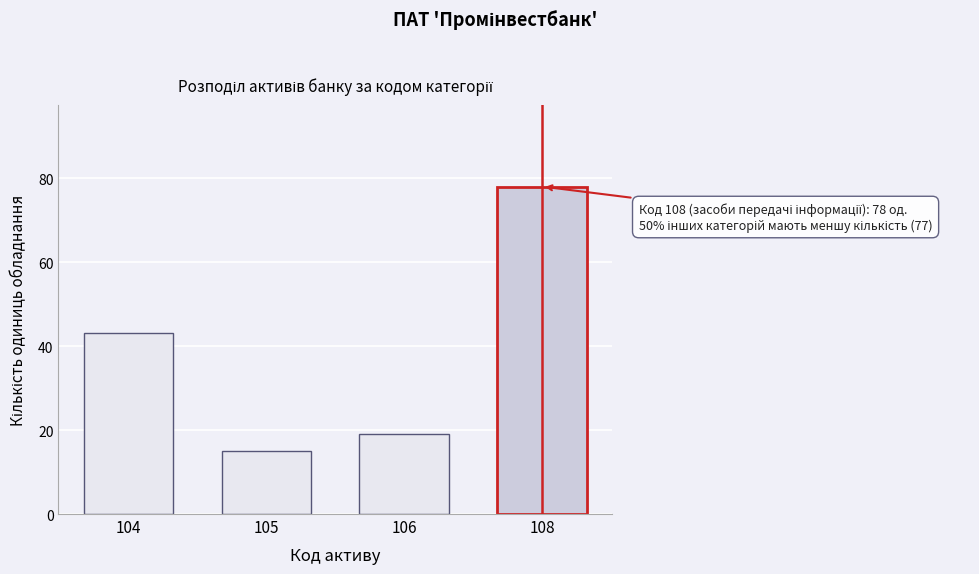

Reading right to left, list all the values displayed in this chart.

108=78	106=19	105=15	104=43